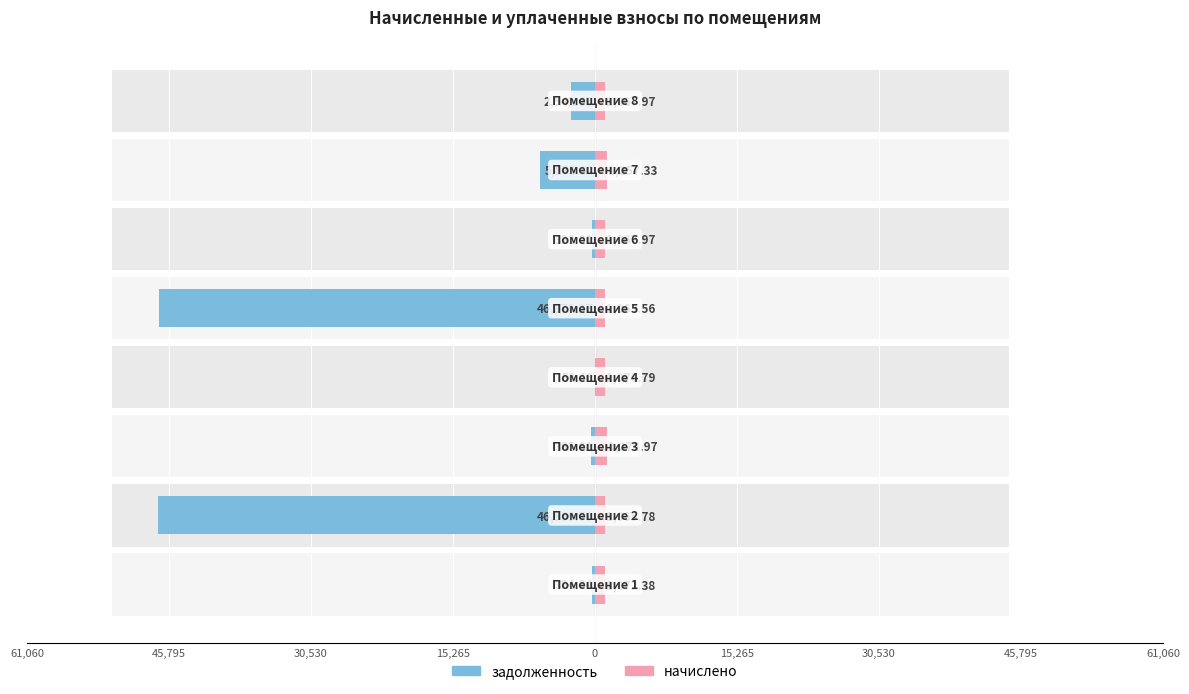

How many data points in задолженность are less than -385?

5